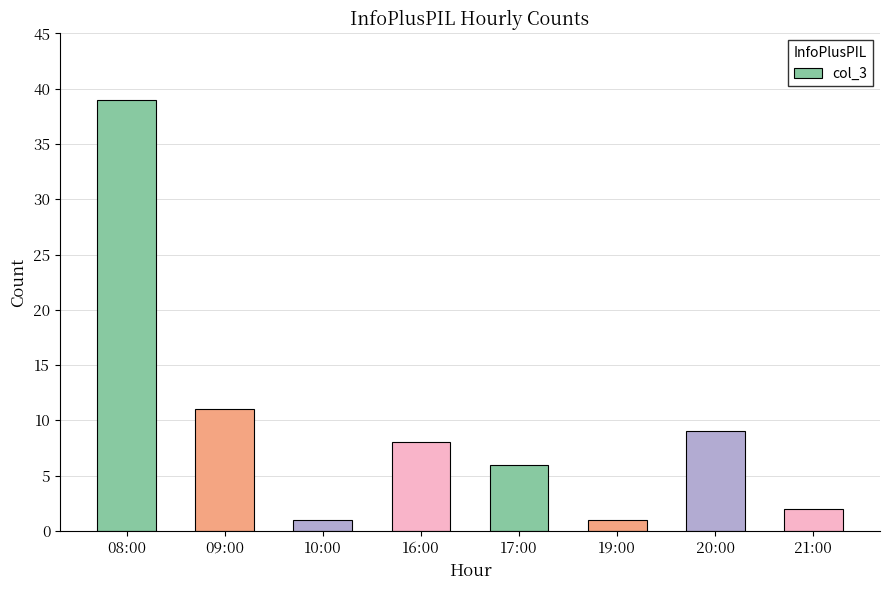

How many values are below 8?

4